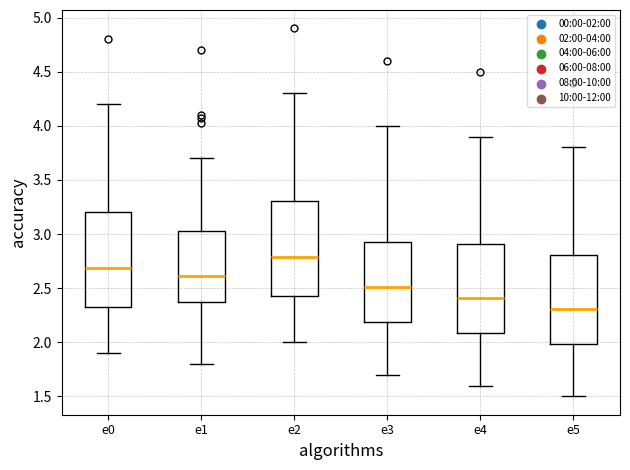

Where does the lower whisker of the box for e5 end on the y-axis? The values are not printed on the chart, so give them approximately, as read against the axis.

1.50